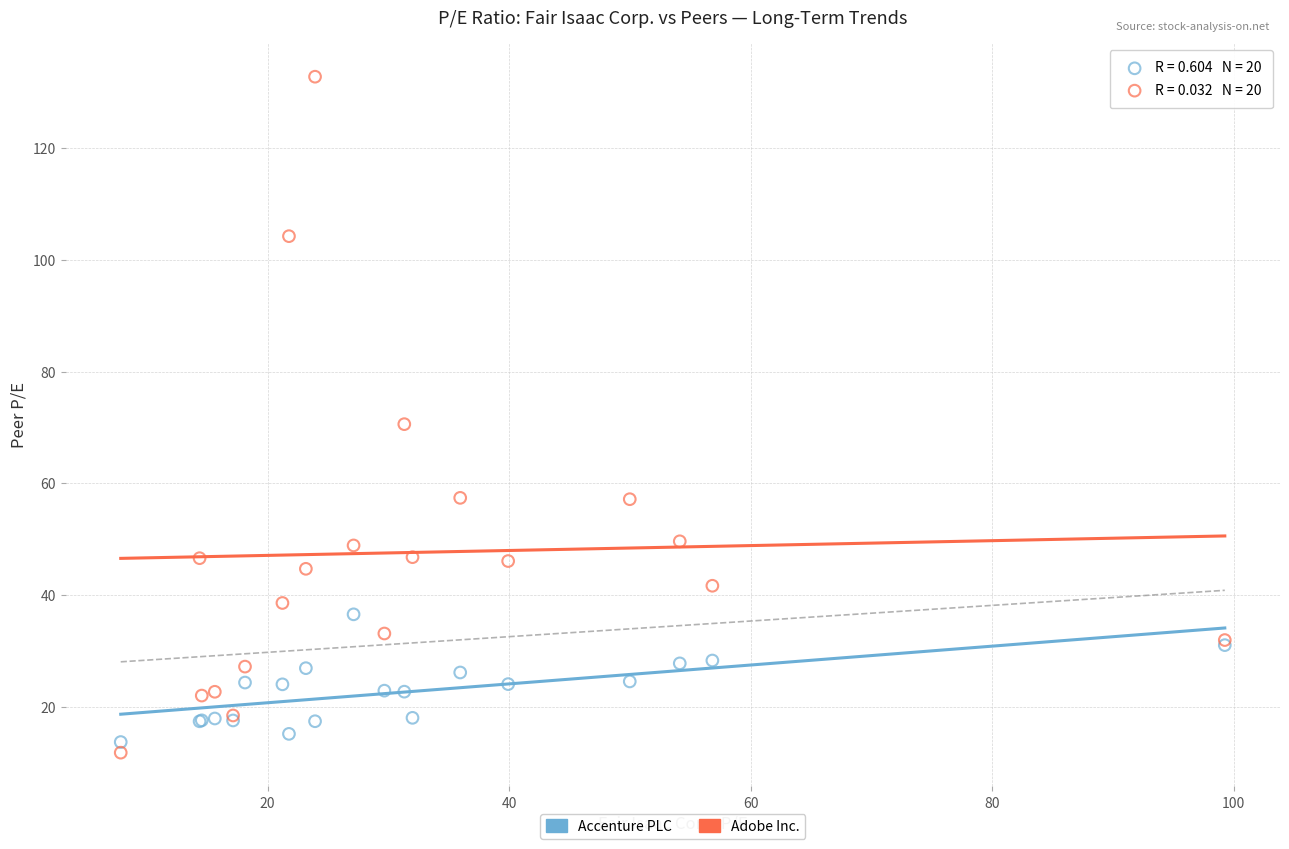

Across all series, what Y value is closest to 72?

70.6